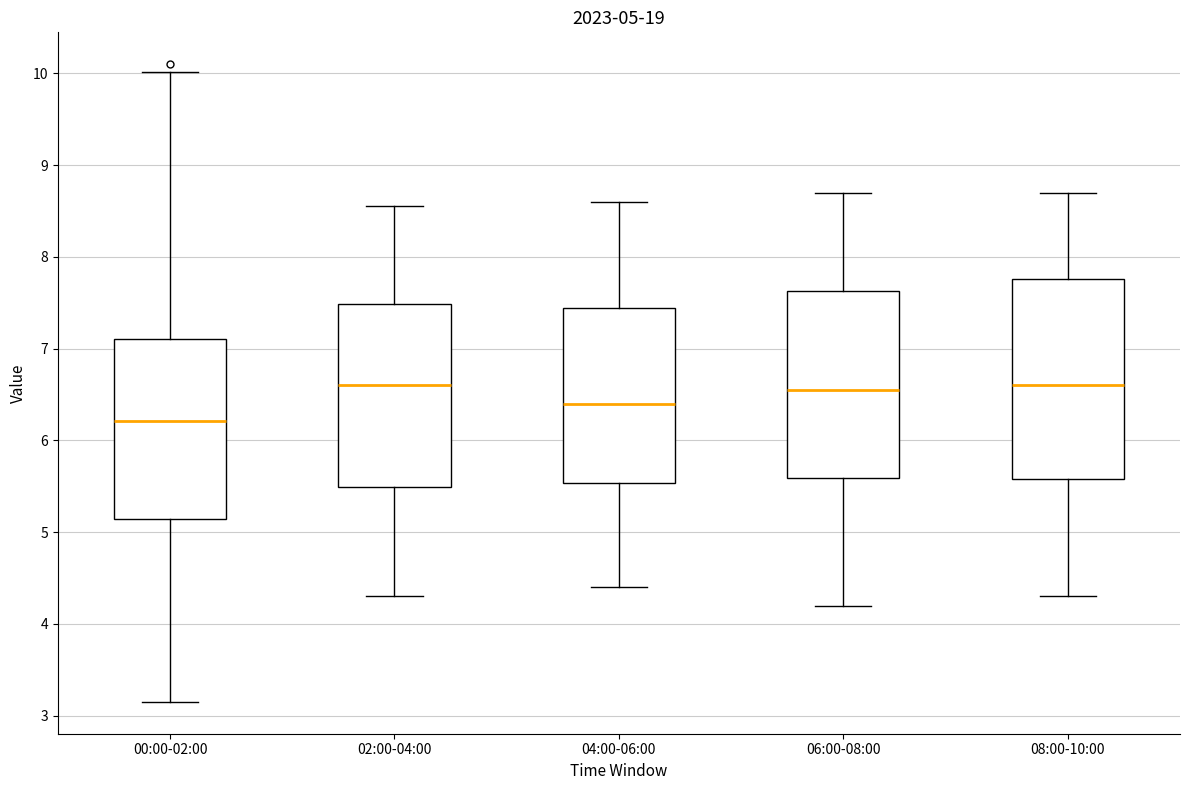

Which box has the lowest median line?

00:00-02:00